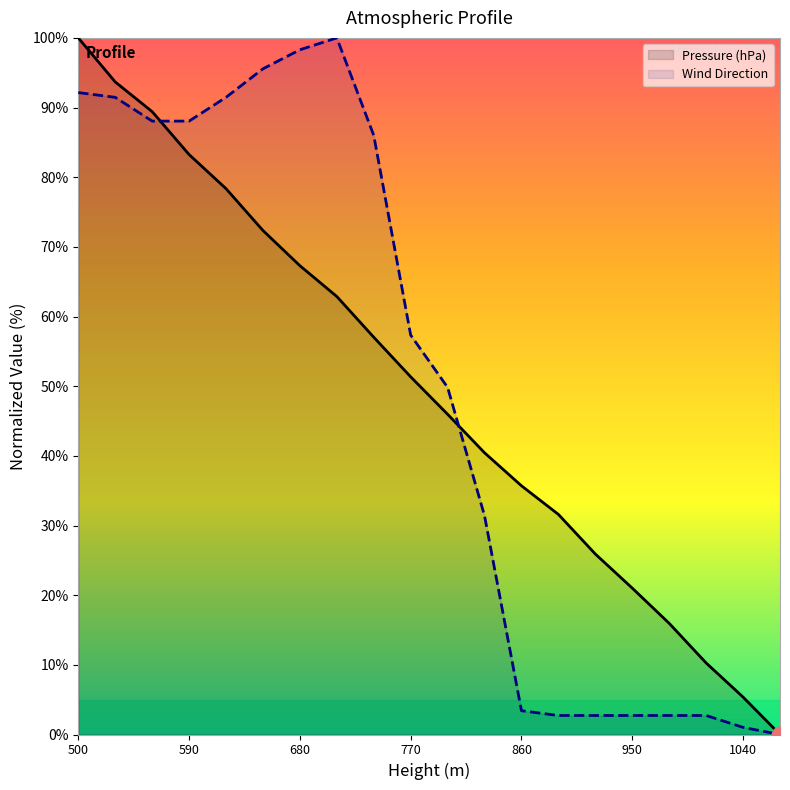

List the series in order of their peak value, highest first.

Pressure (hPa), Wind Direction